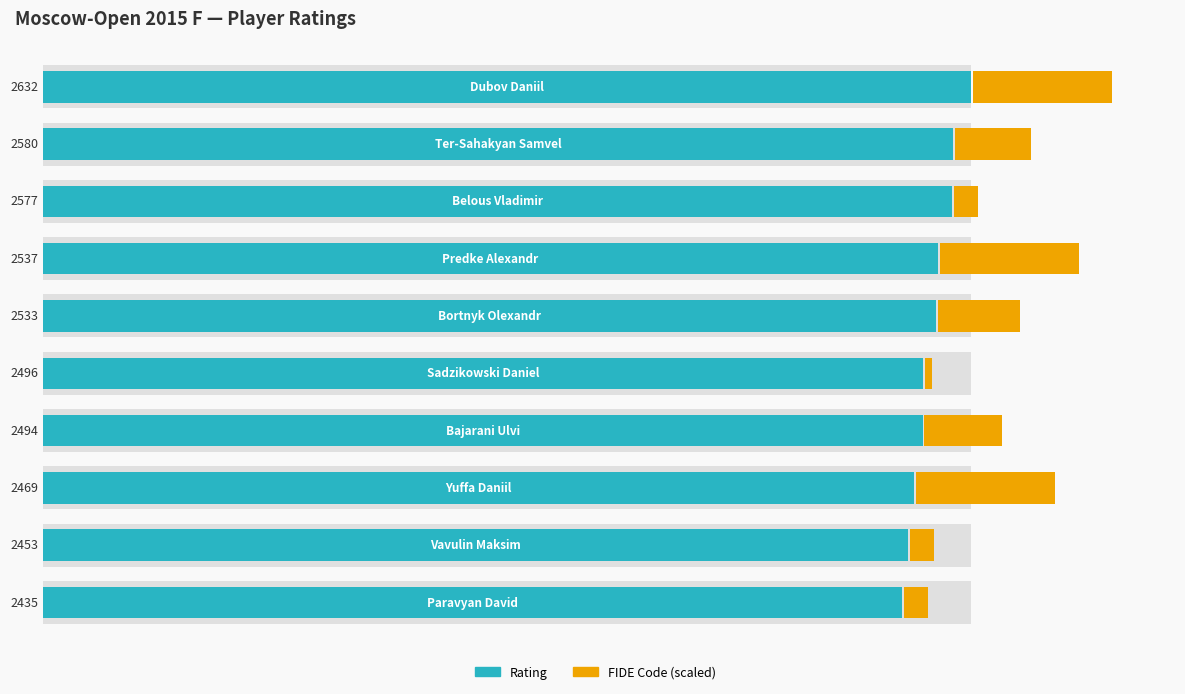

What is the sum of the Rating values at 2 and 0?

5209.0